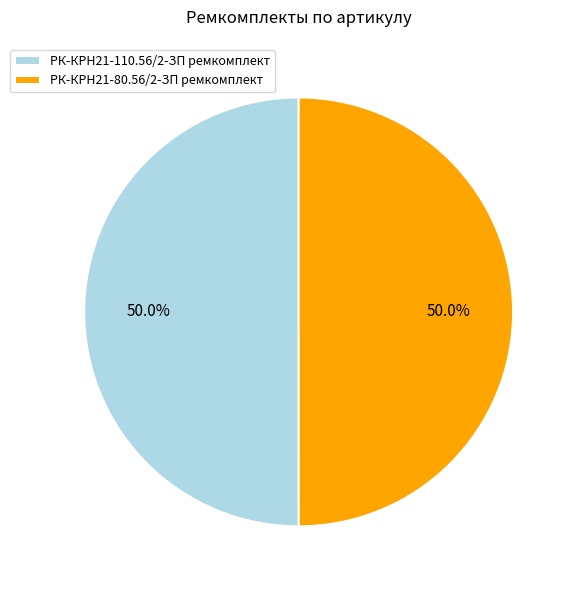

How many slices are in this pie chart?

2